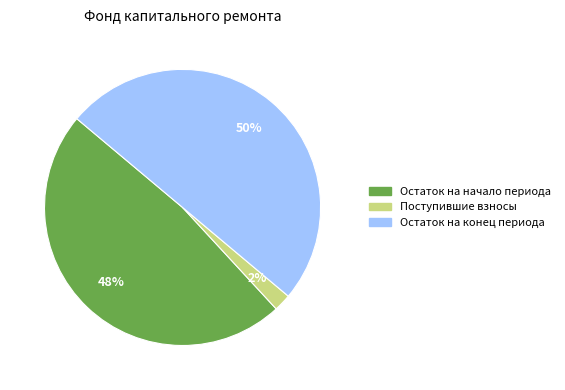

To the nearest percent, what is the average slice percentage?

33%